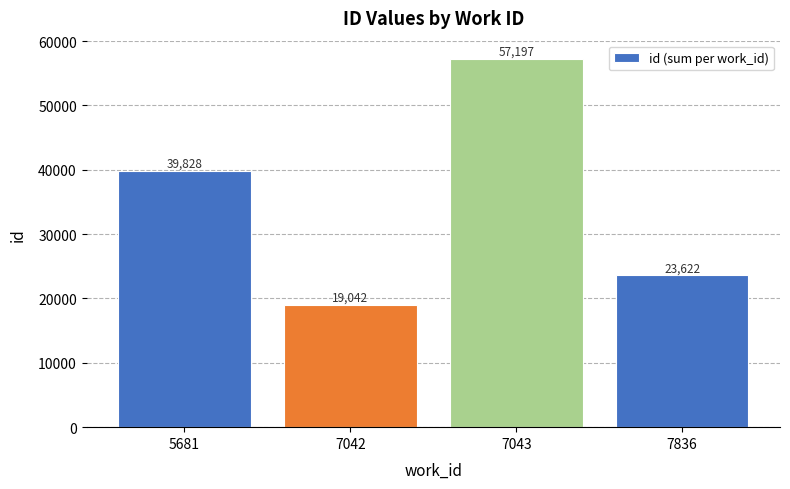

List the labels in order of value, largest first.

7043, 5681, 7836, 7042